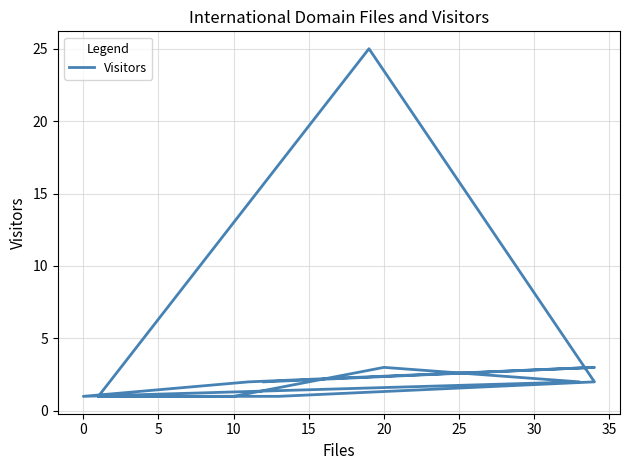

Is it true that the value at −5 is 2?

False